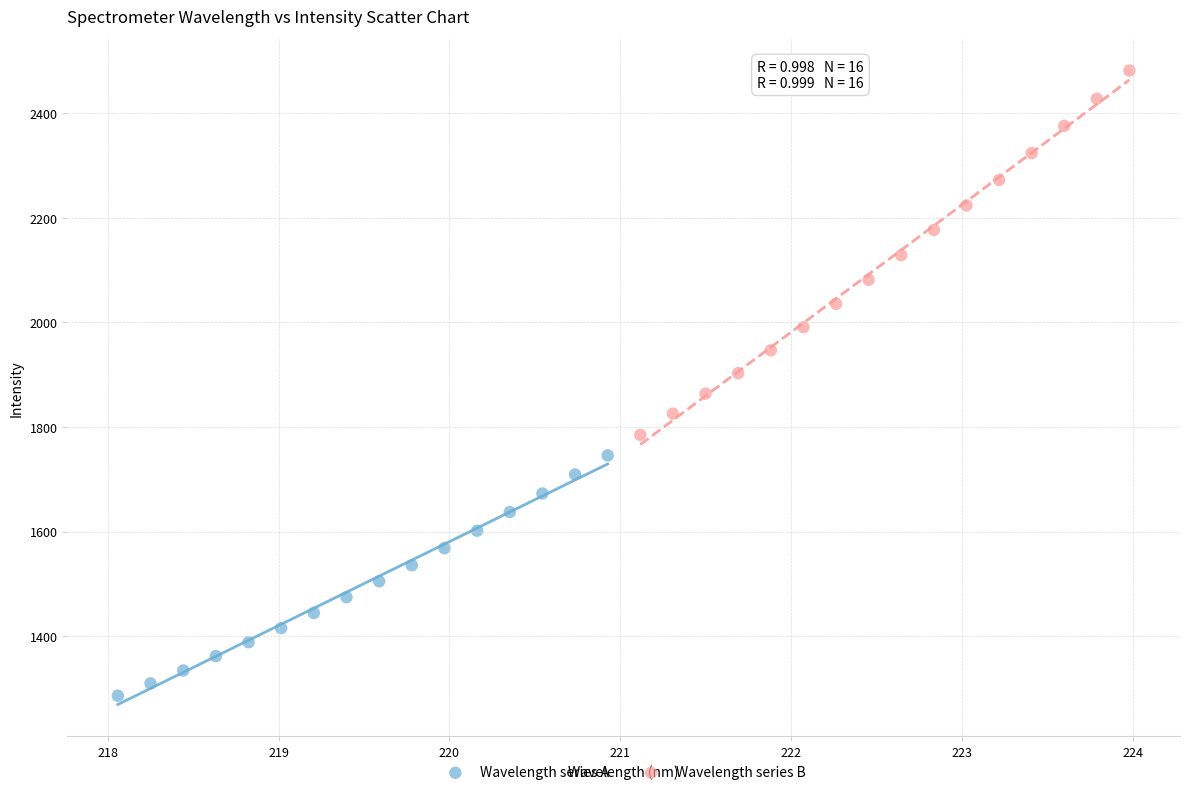

Which series contains the lowest Y value?

Wavelength series A